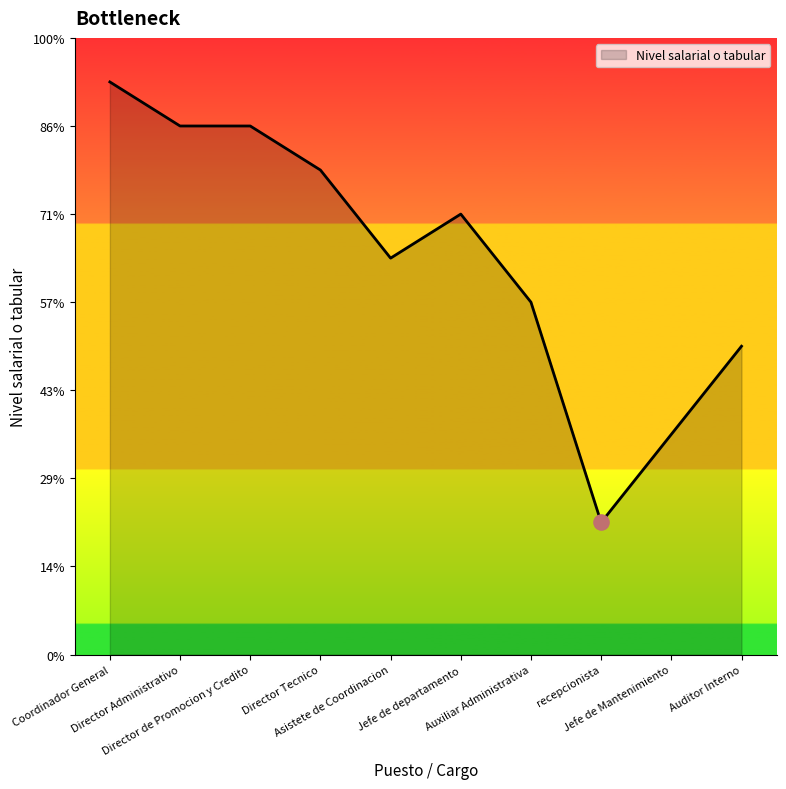

Does the chart have visible grid lines?

No